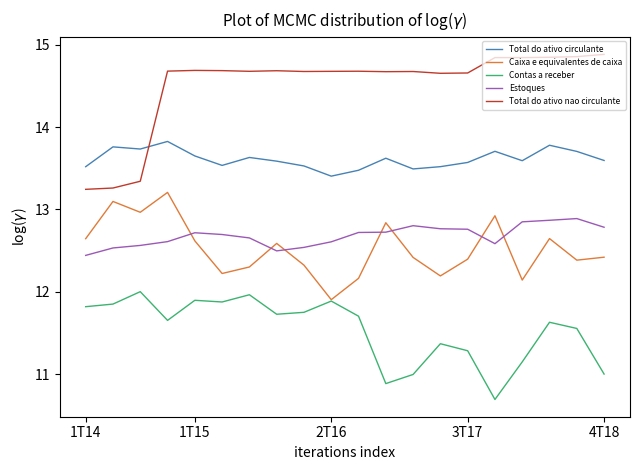

Which series has the largest total across all categories?

Total do ativo nao circulante